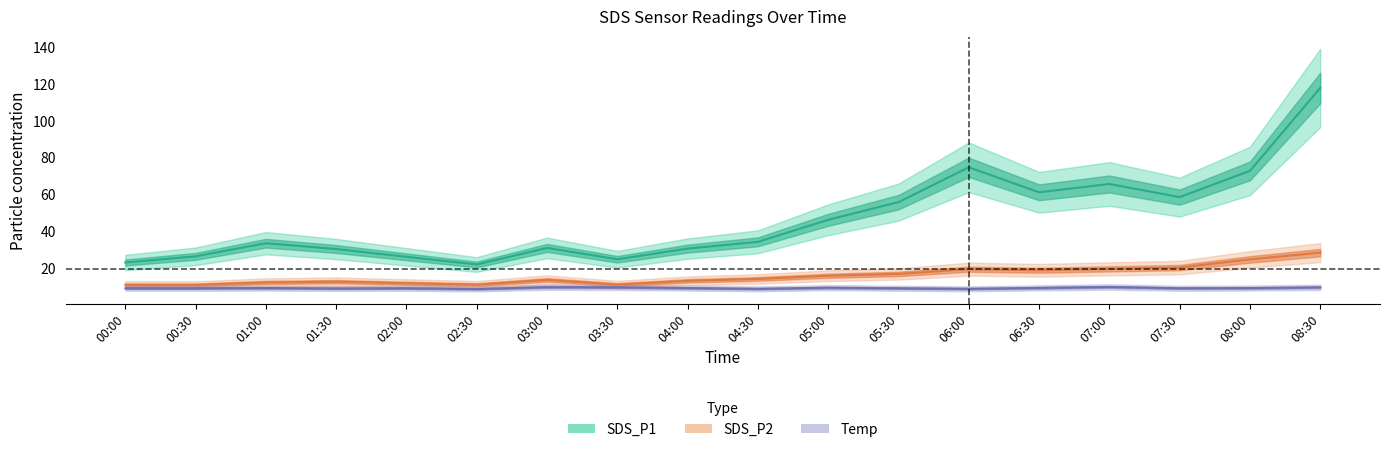

How many interior local valleys does the SDS_P1 series have?

4